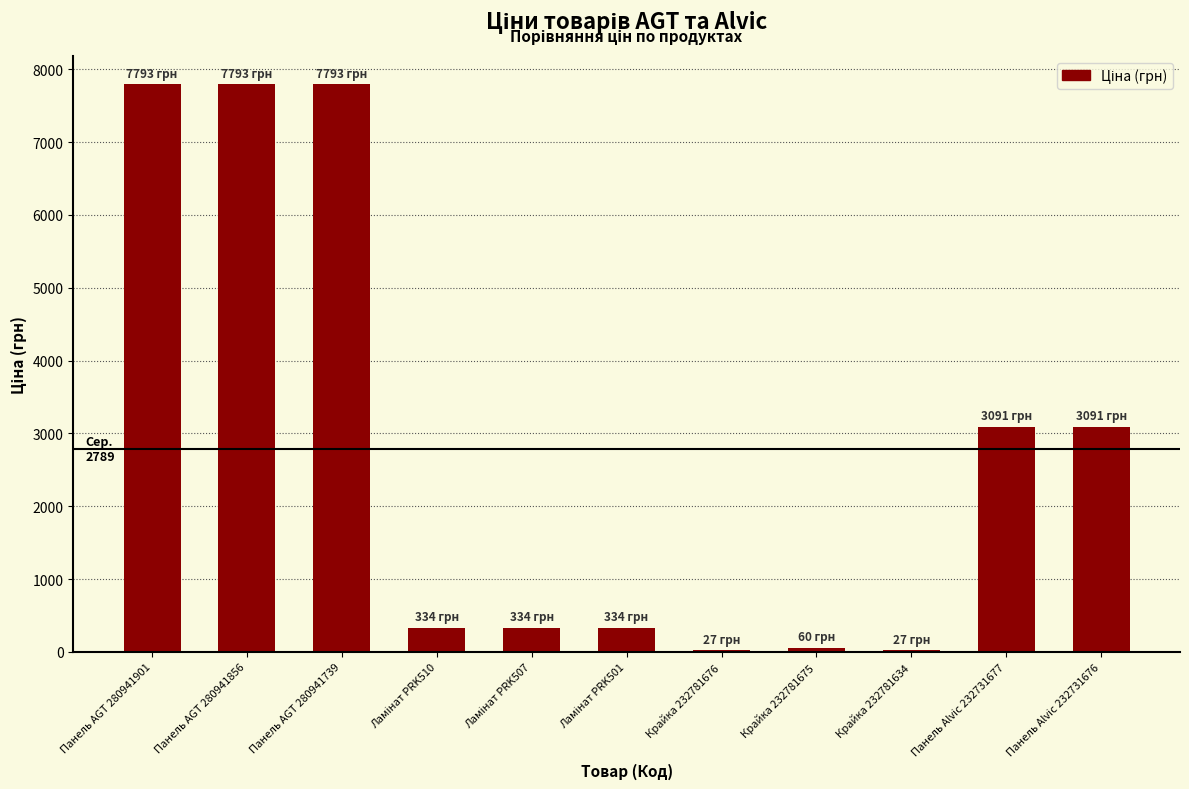

What is the value of the 4th bar from the left?

334.4